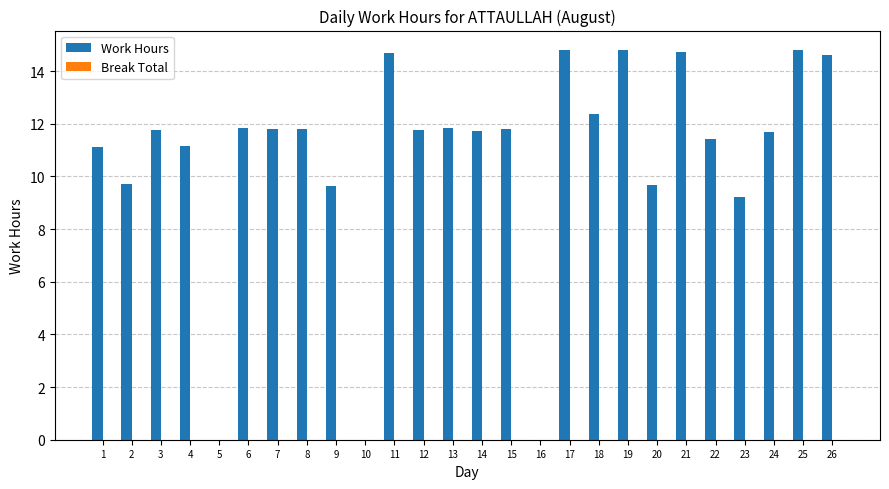

What is the sum of the values at 19 and 20?

24.5